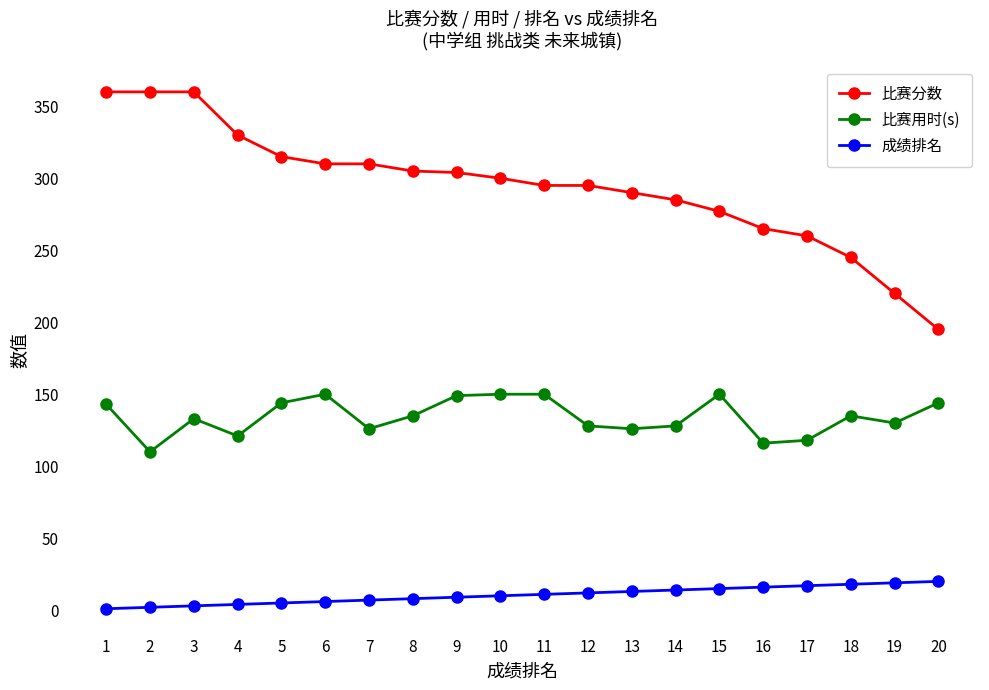

Which series has the largest range (max minus min)?

比赛分数